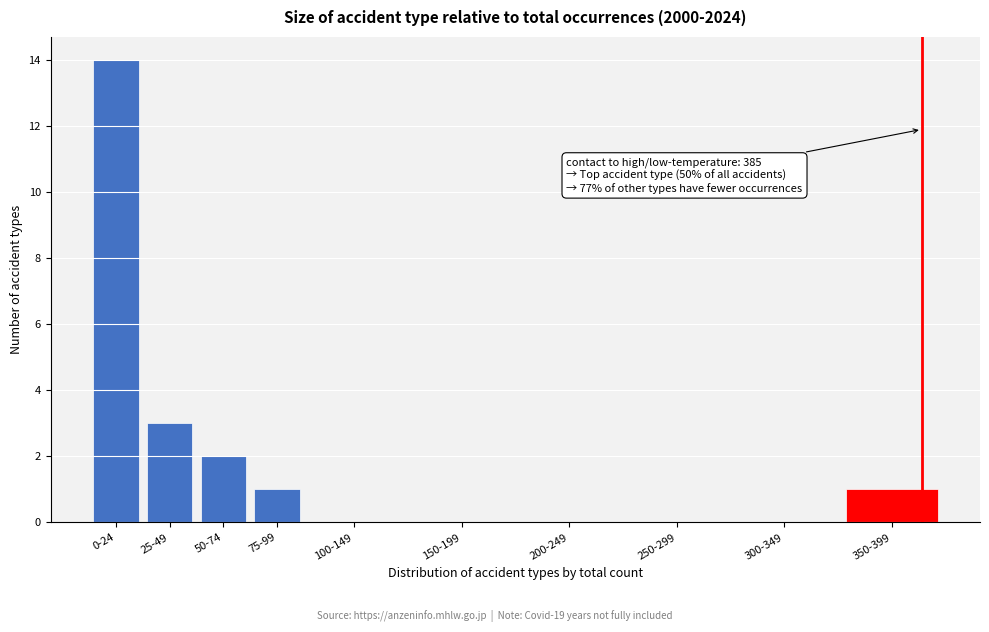

Reading left to right, extract all data points from this chart.

0-24=14	25-49=3	50-74=2	75-99=1	100-149=0	150-199=0	200-249=0	250-299=0	300-349=0	350-399=1